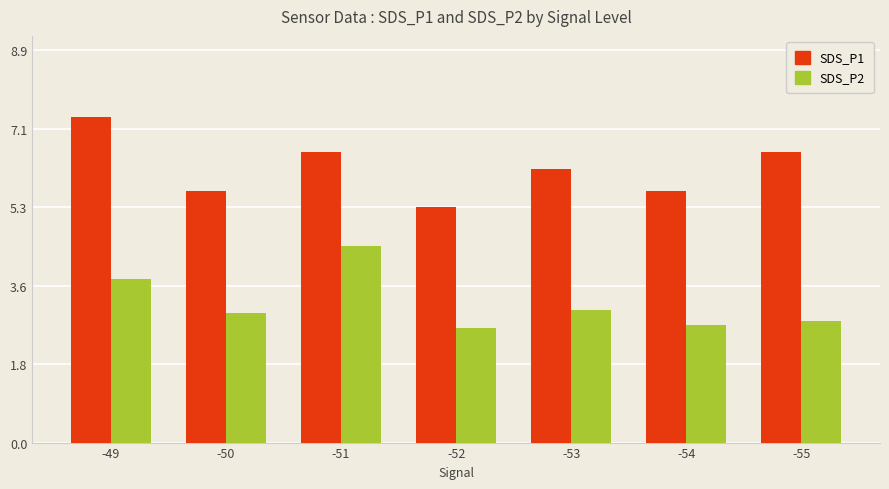

How many bars are there in total?

14